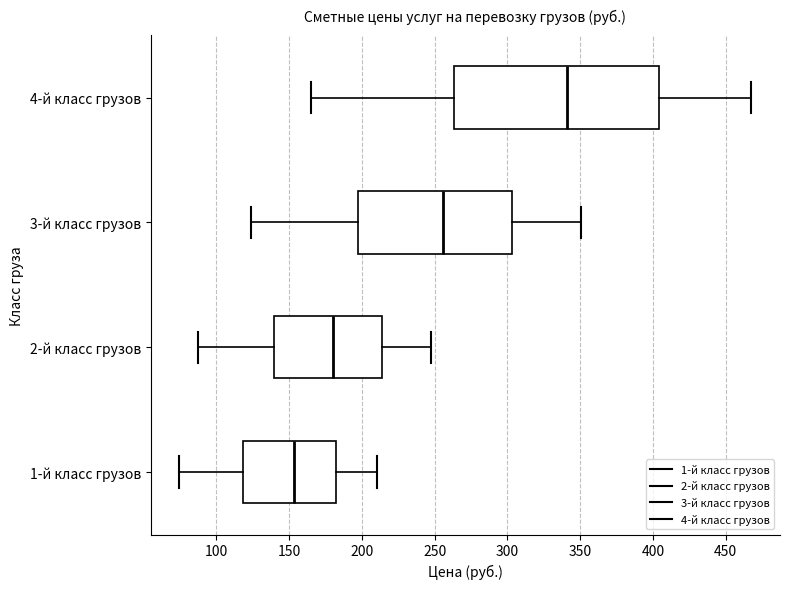

Which box has the furthest to the right median line?

4-й класс грузов